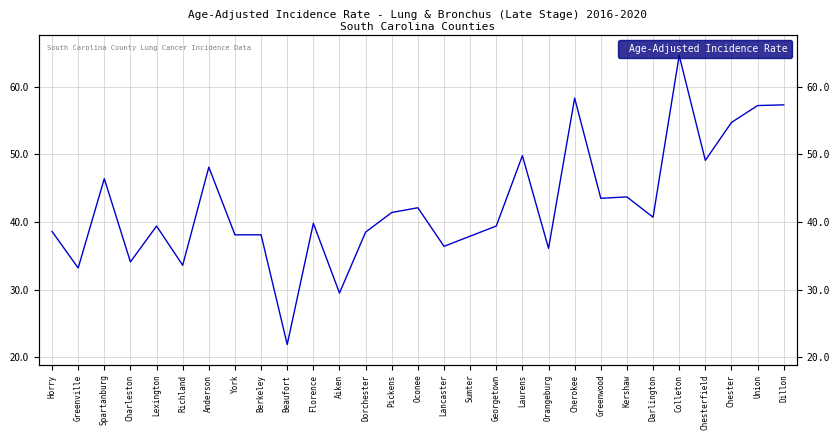

List the labels in order of value, largest first.

Colleton, Cherokee, Dillon, Union, Chester, Laurens, Chesterfield, Anderson, Spartanburg, Kershaw, Greenwood, Oconee, Pickens, Darlington, Florence, Lexington, Georgetown, Horry, Dorchester, York, Berkeley, Sumter, Lancaster, Orangeburg, Charleston, Richland, Greenville, Aiken, Beaufort